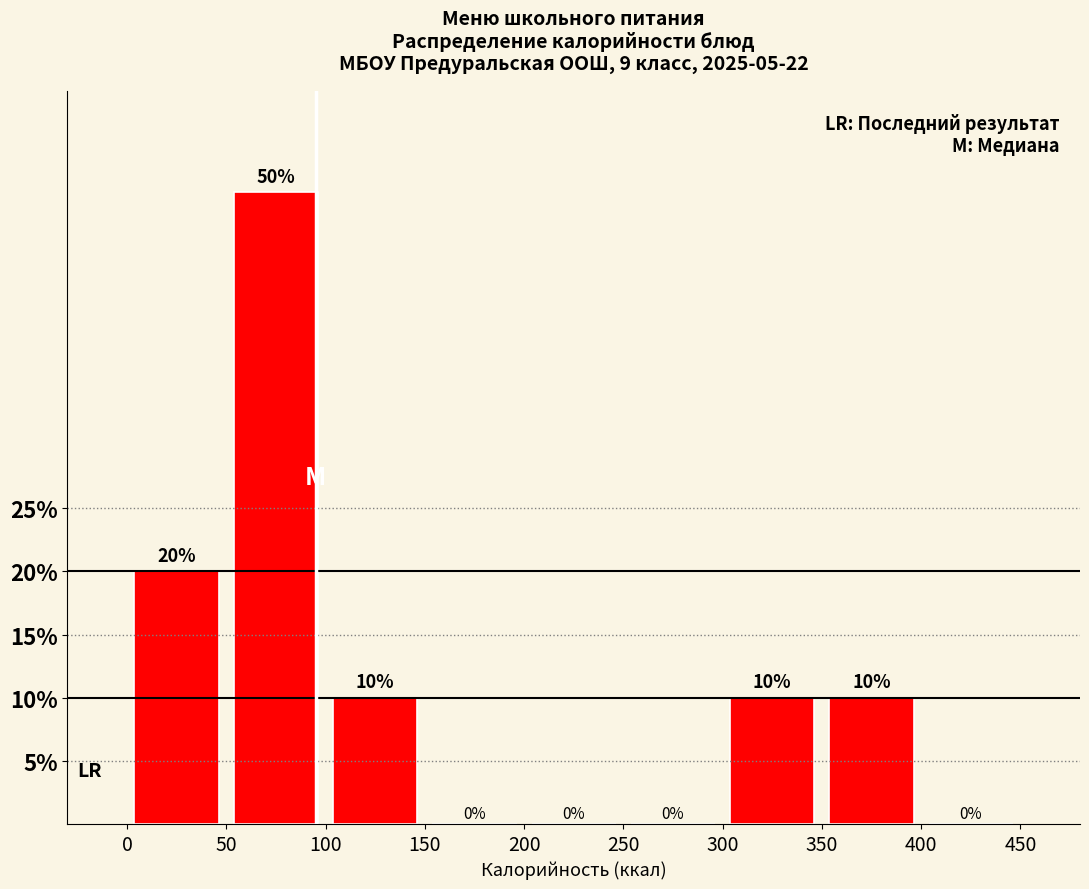

Which range on the x-axis has the tallest bar?

50 to 100